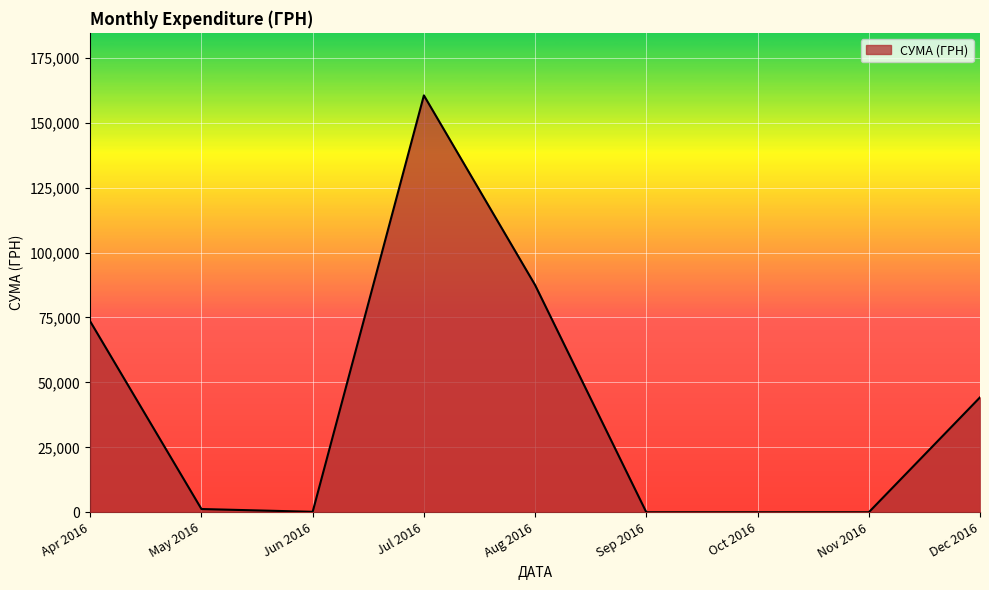

What is the difference between the values at Nov 2016 and Jul 2016?

160503.0